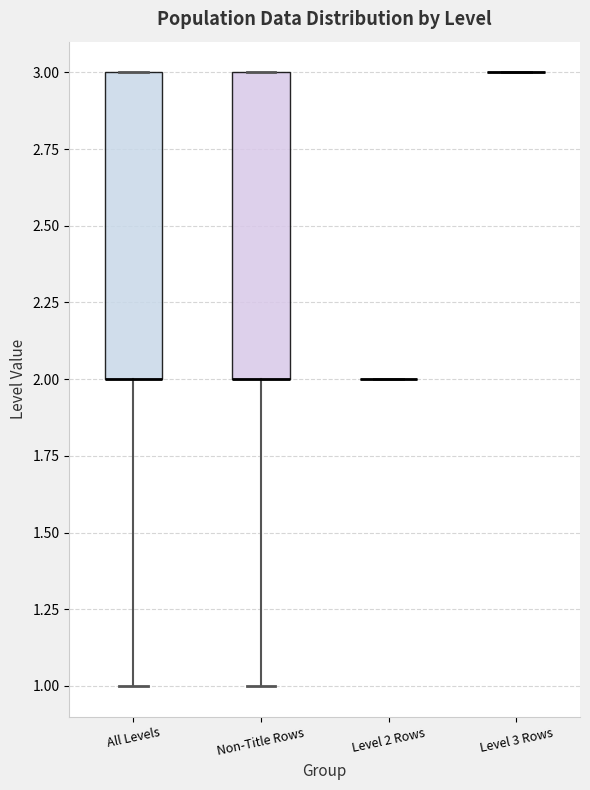

Where is the upper edge of the box for All Levels on the y-axis? The values are not printed on the chart, so give them approximately, as read against the axis.

3